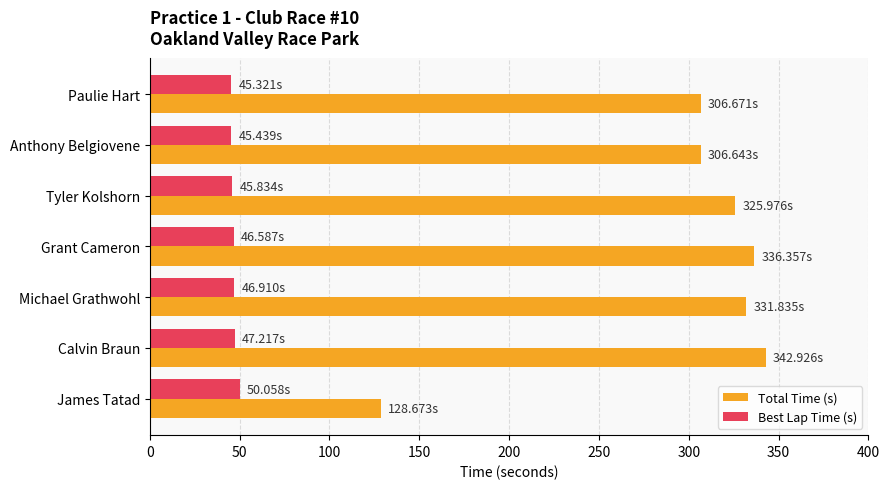

Which series has the largest range (max minus min)?

Total Time (s)